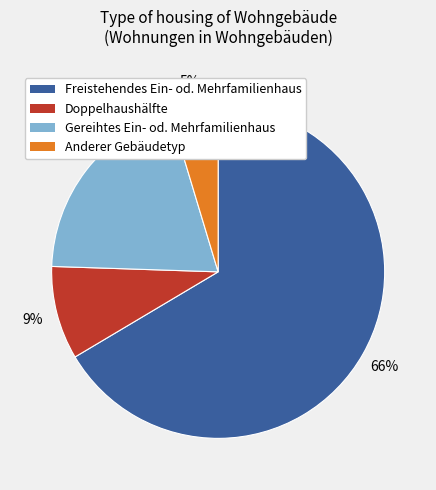

How many segments does this pie chart have?

4